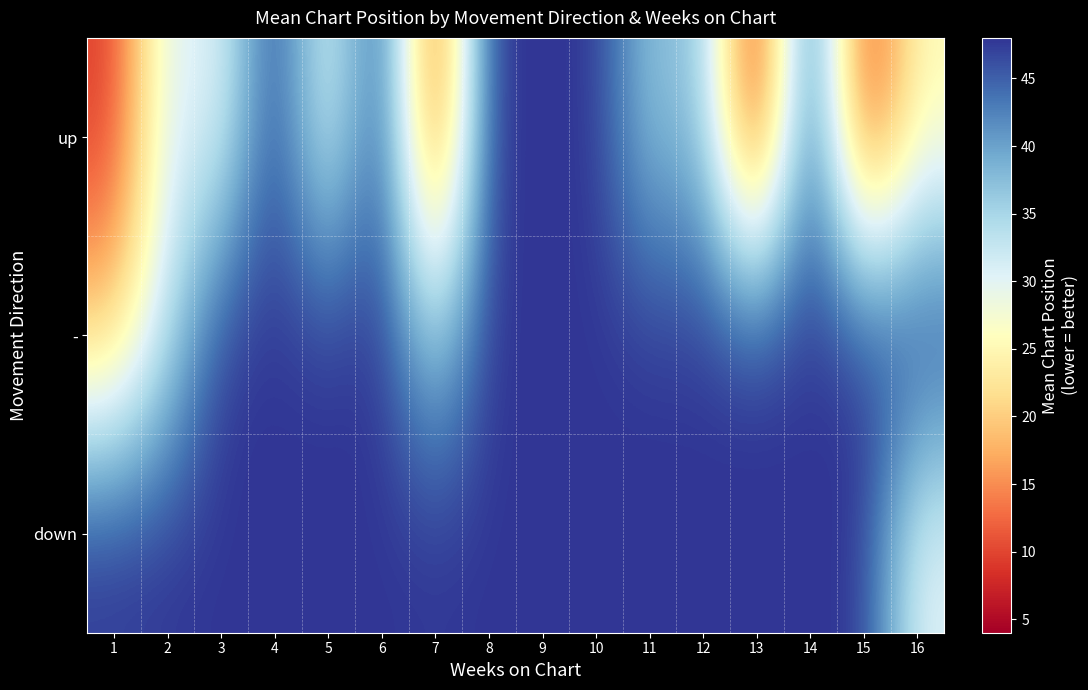

At 4, list the series in order from smallest to largest.

up, -, down